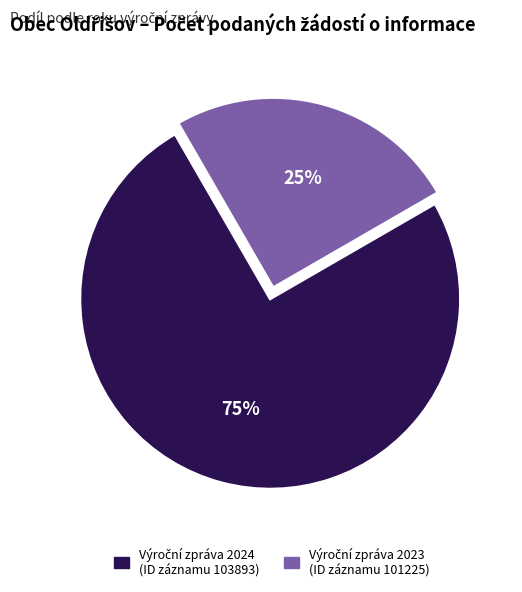

Is there any slice that represents more than half of the pie?

Yes